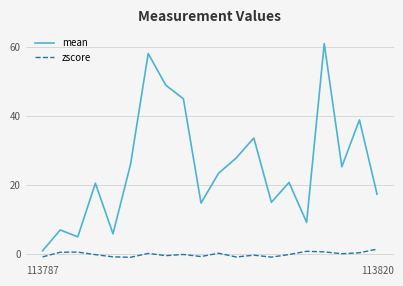

Which series has the largest range (max minus min)?

mean